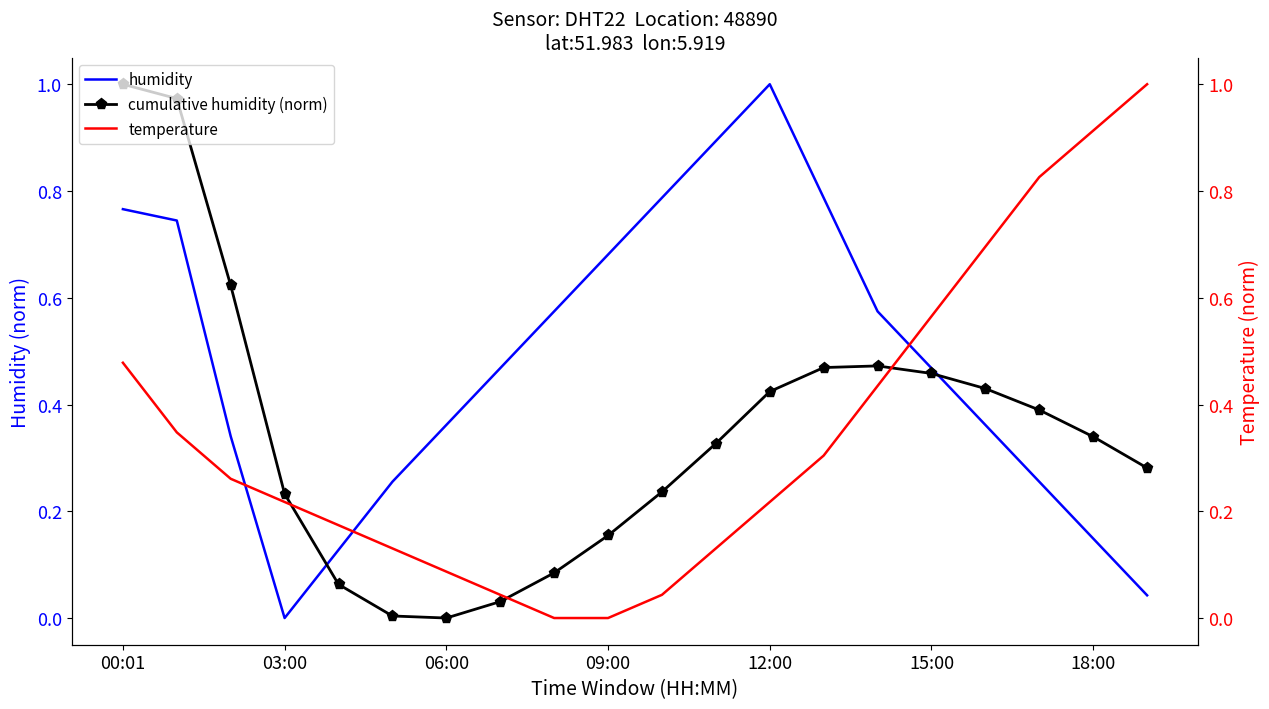

Is it true that cumulative humidity (norm) equals 0.1 at 11?

False